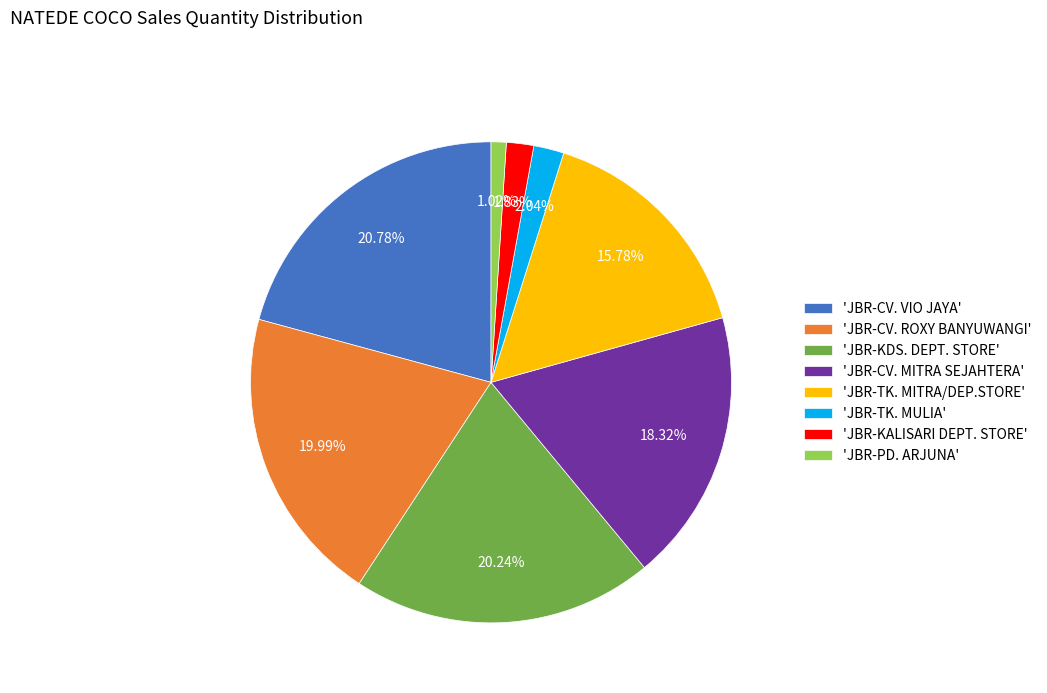

Which category has the biggest portion of the pie?

'JBR-CV. VIO JAYA'